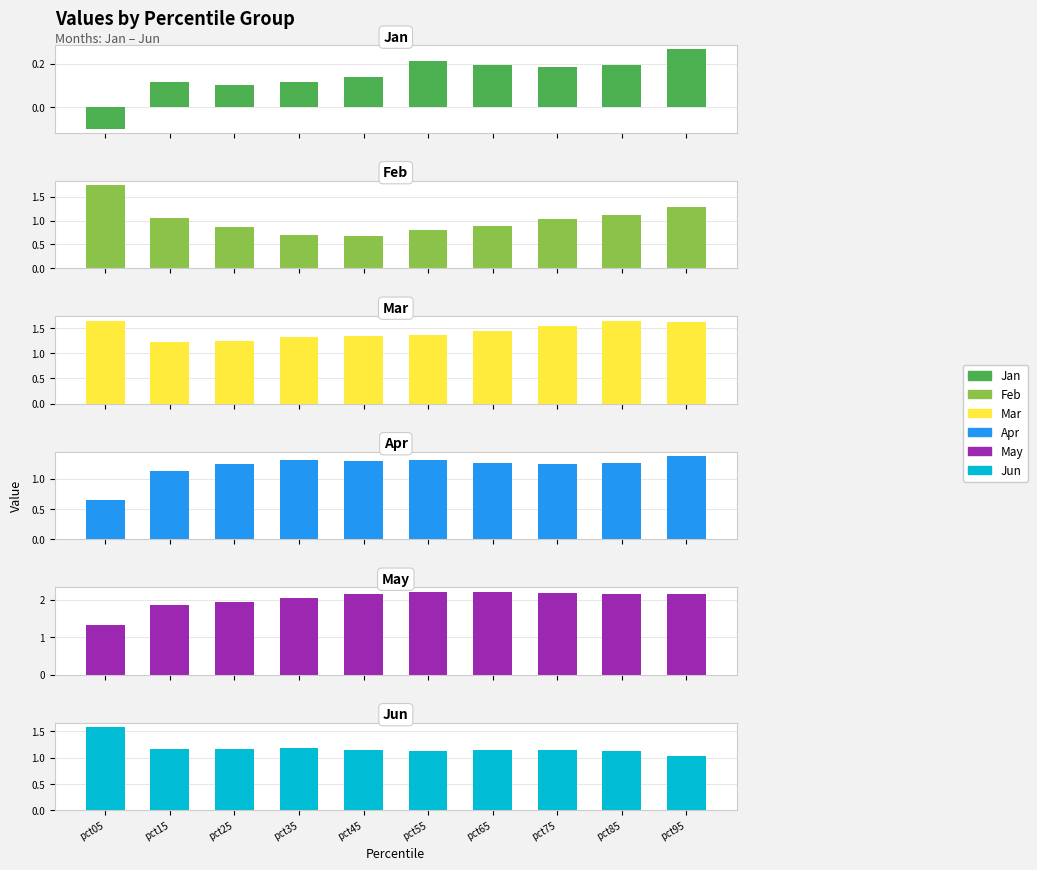

Which has a higher value, pct95 or pct05?

pct95